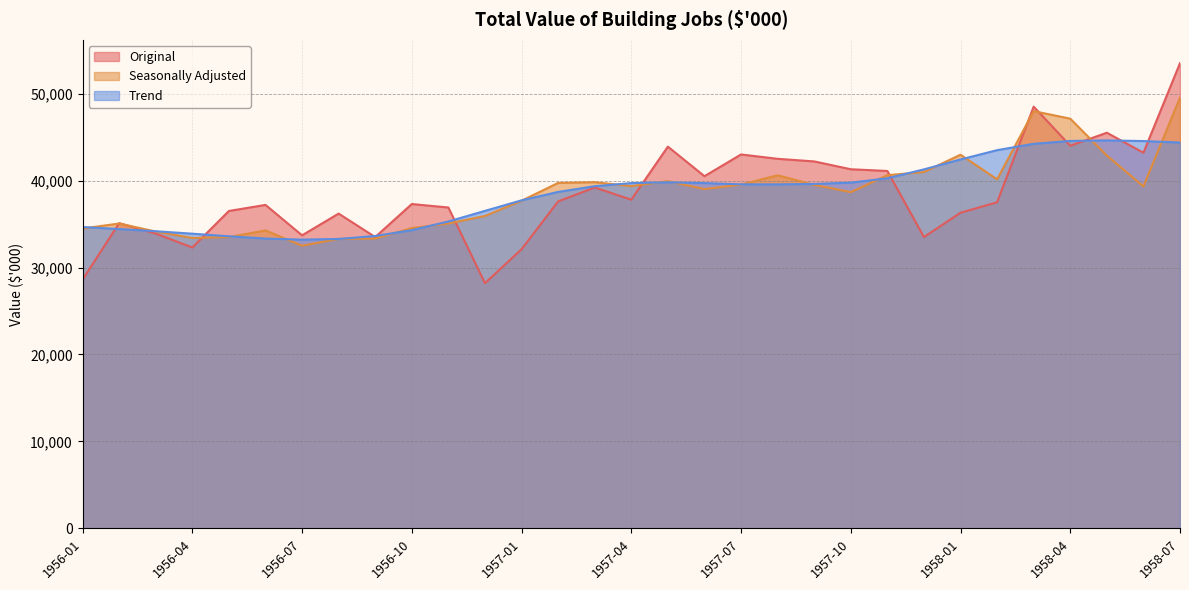

What is the minimum value for Trend?

33205